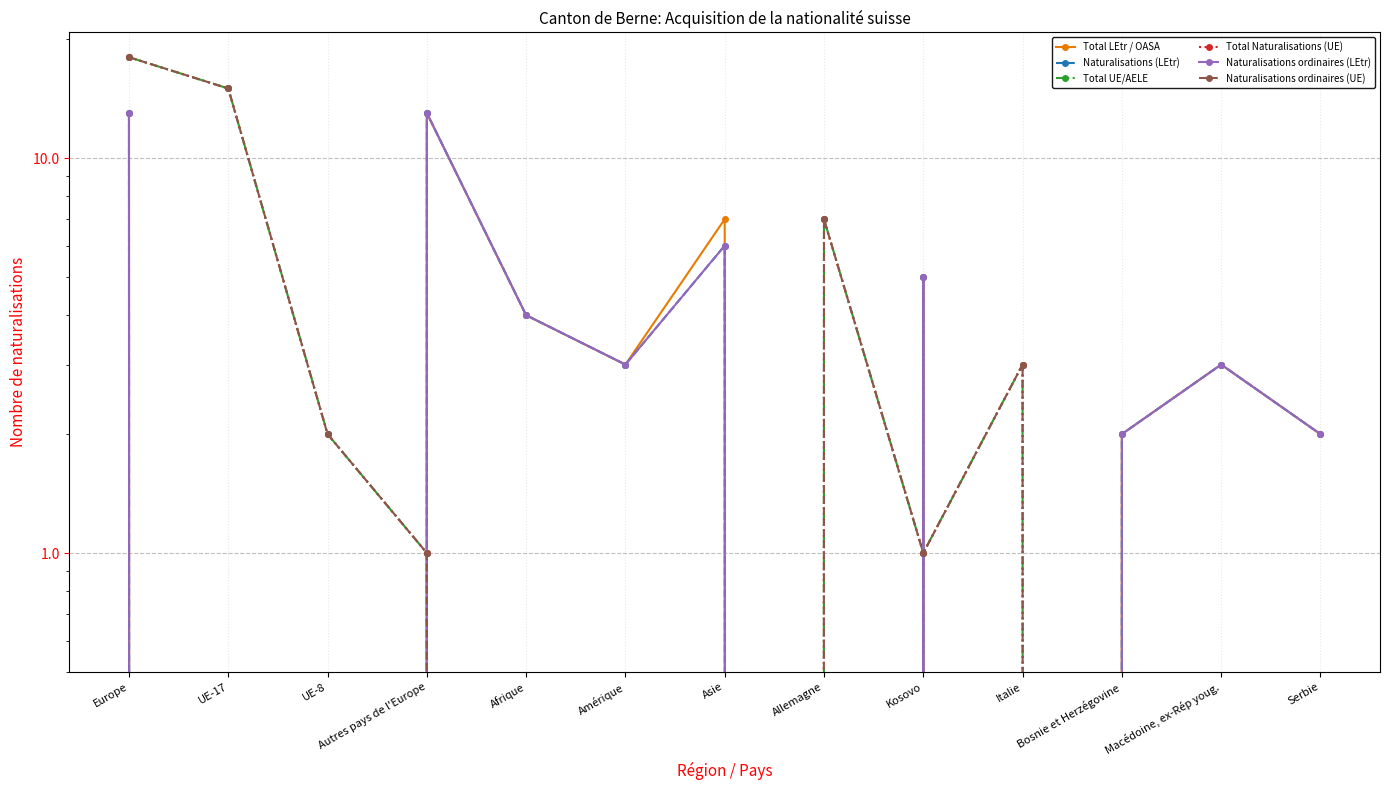

Which series has the largest range (max minus min)?

Total UE/AELE